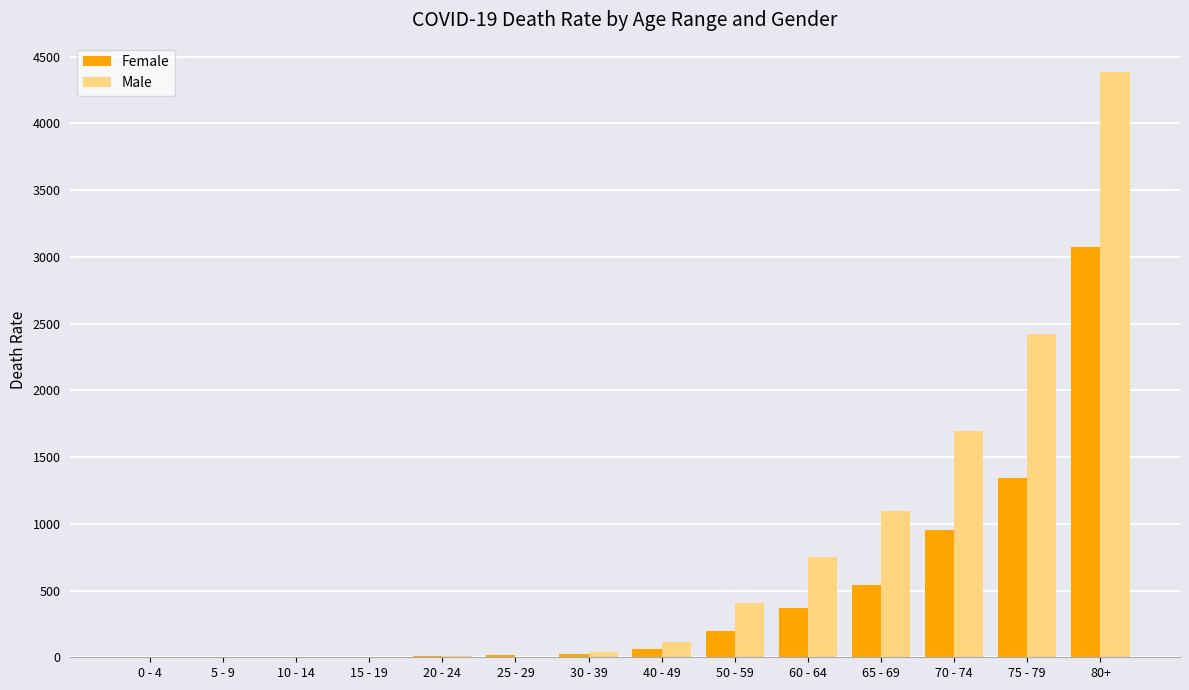

The value of Female at 60 - 64 is 178.2. True or false?

False